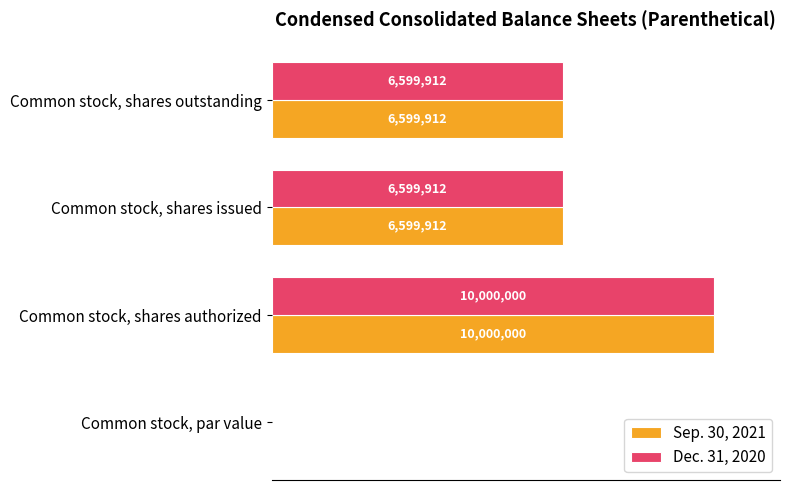

What are all the series names shown in the legend?

Sep. 30, 2021, Dec. 31, 2020